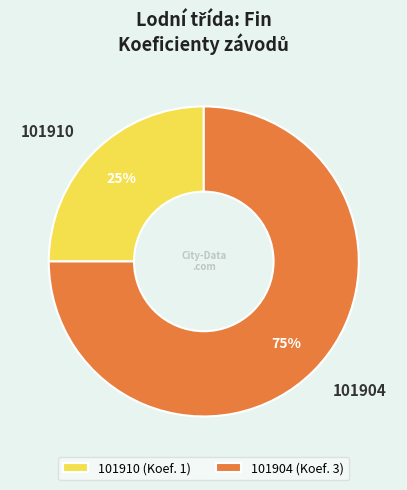

The 101904 slice represents 82% of the pie. True or false?

False